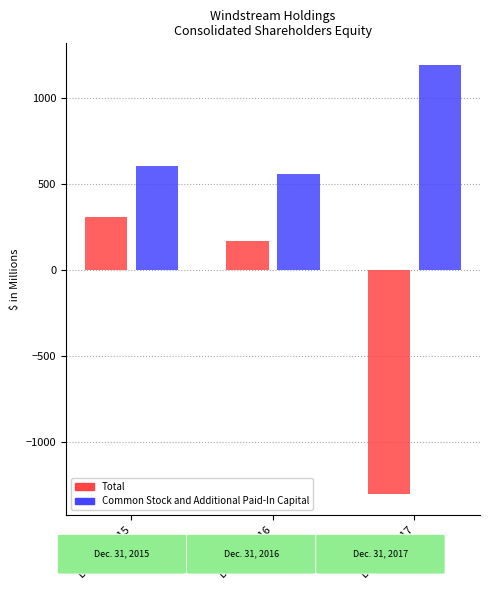

Reading right to left, extract all data points from this chart.

Total: -1298.9	170.0	306.4
Common Stock and Additional Paid-In Capital: 1191.9	559.7	602.9